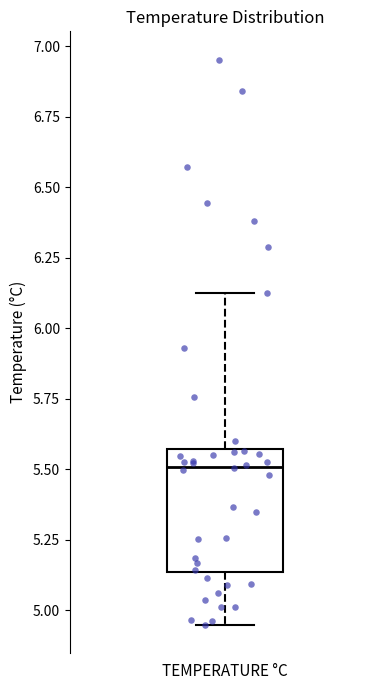

Read this box plot against the y-axis: the position of the median line, the range covered by the box, and the ends of both whiskers. The values are not printed on the chart, so give them approximately, as read against the axis.

median 5.50, box 5.15 to 5.55, whiskers 4.95 to 6.15